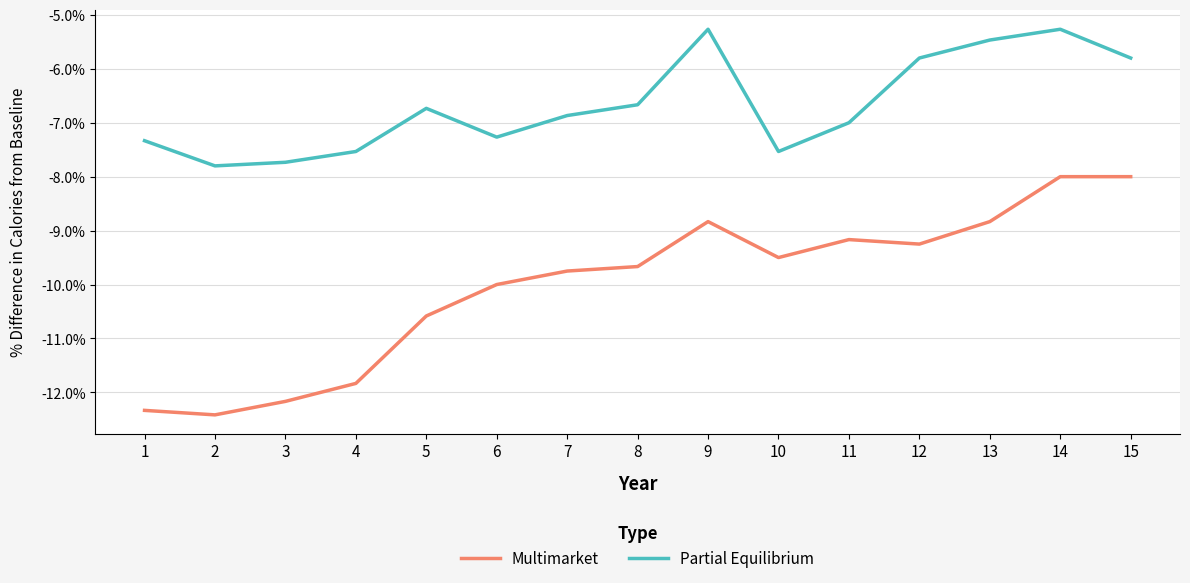

Rank the series by their maximum value, from highest to lowest.

Partial Equilibrium, Multimarket